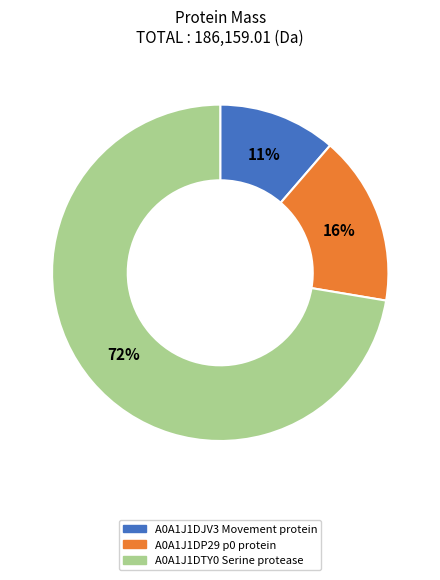

To the nearest percent, what is the average slice percentage?

33%